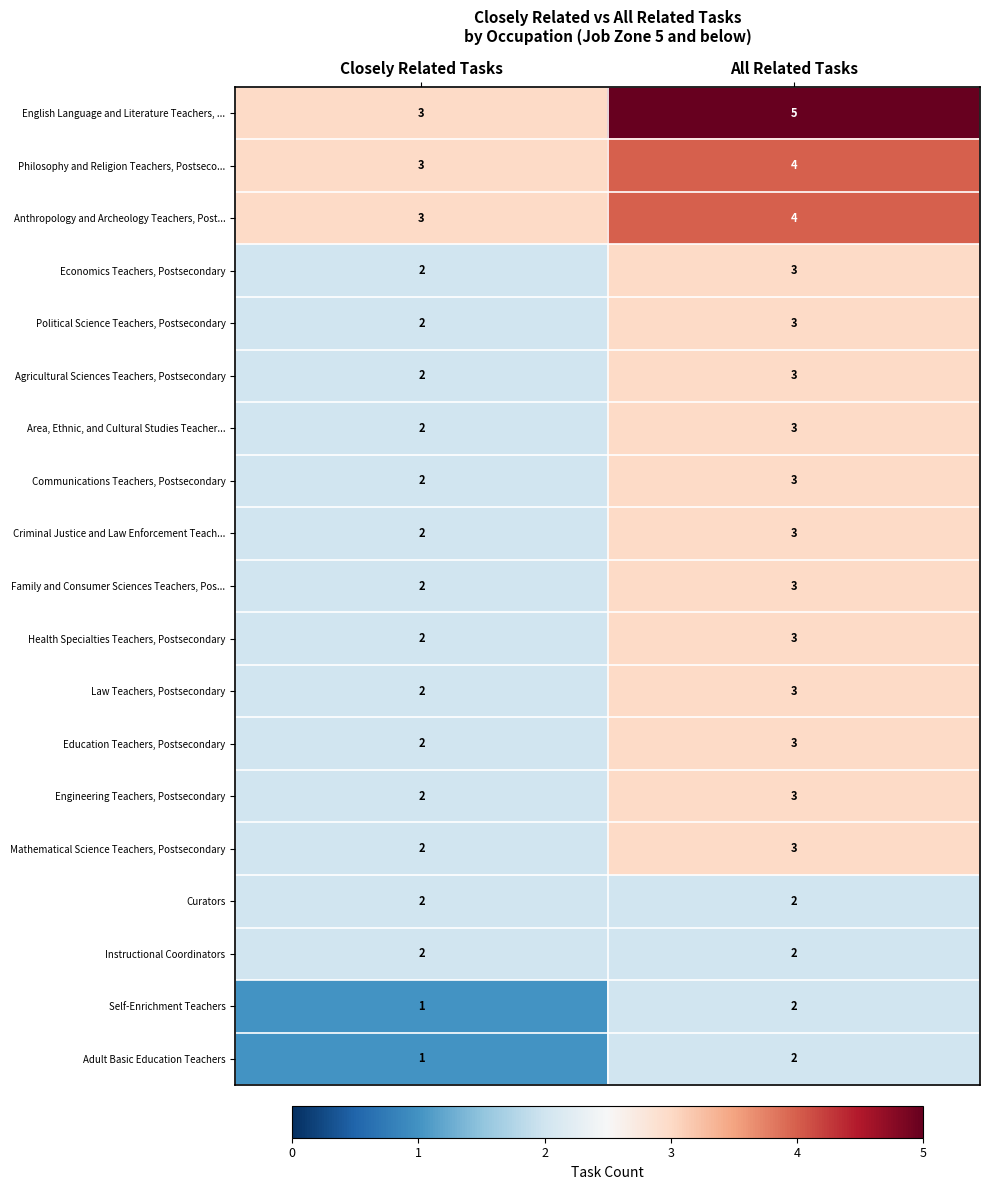

What is the sum of the Engineering Teachers, Postsecondary values at Closely Related Tasks and All Related Tasks?

5